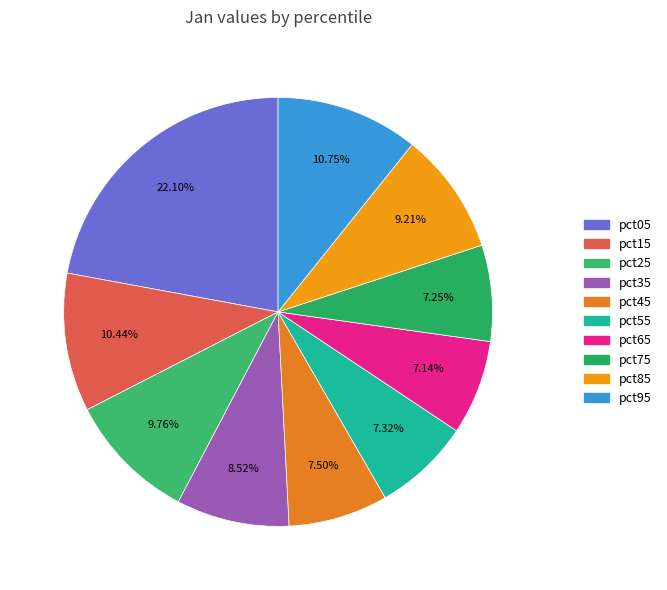

Count the number of slices in the pie.

10